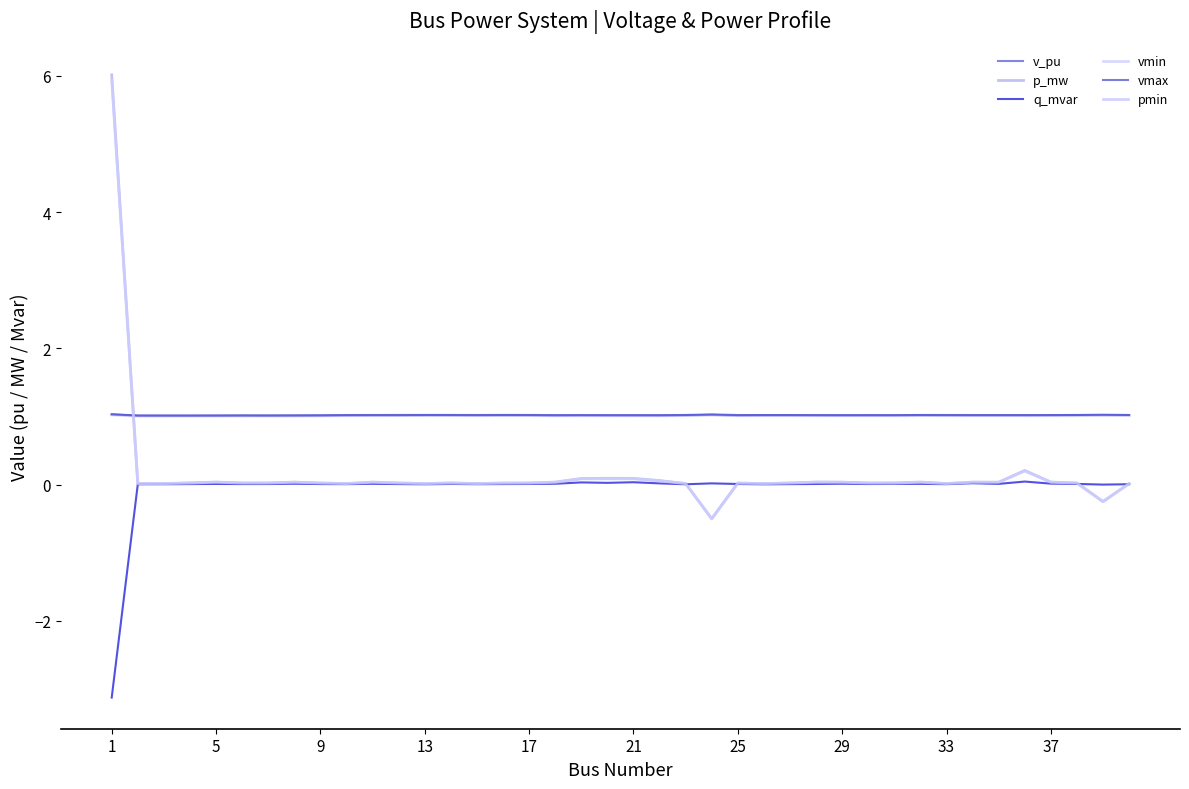

Is this an area chart (filled region under the line)?

No